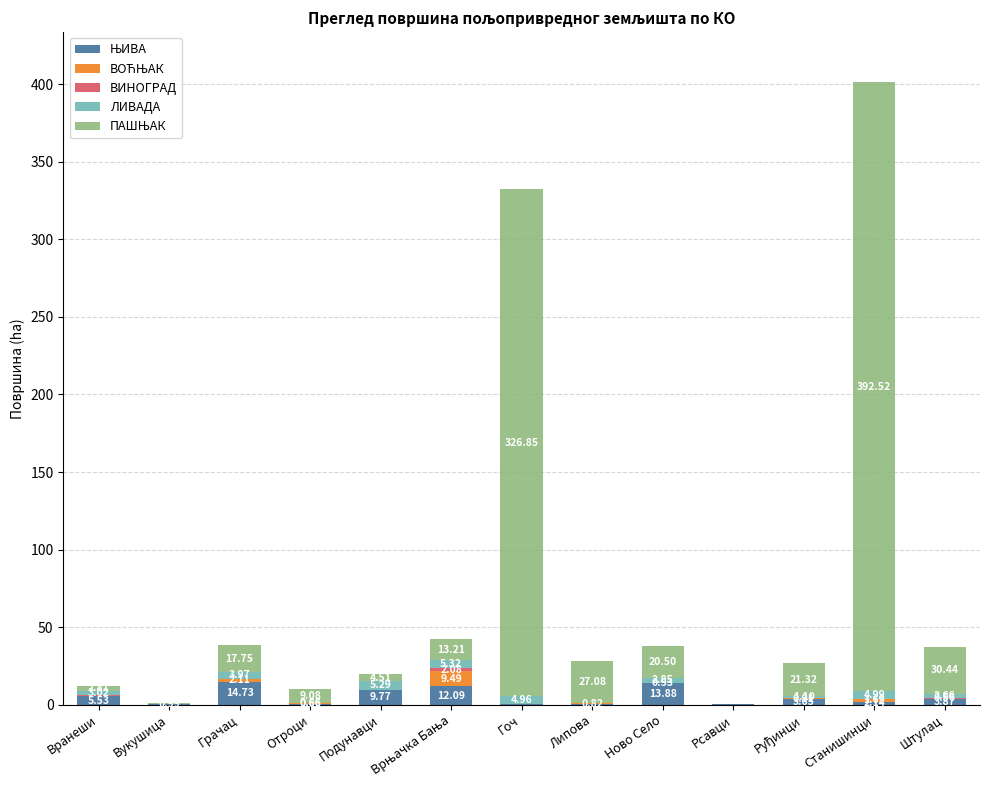

What is the total value across all series at Штулац?

37.5